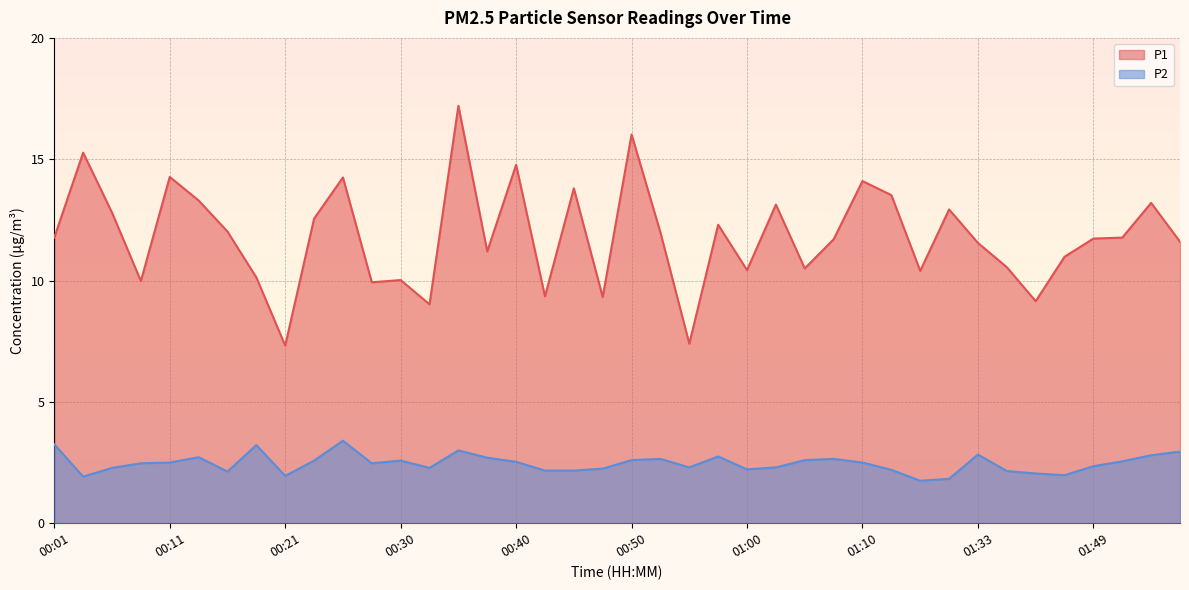

What is the sum of the P2 values at 00:13 and 00:03?

4.6